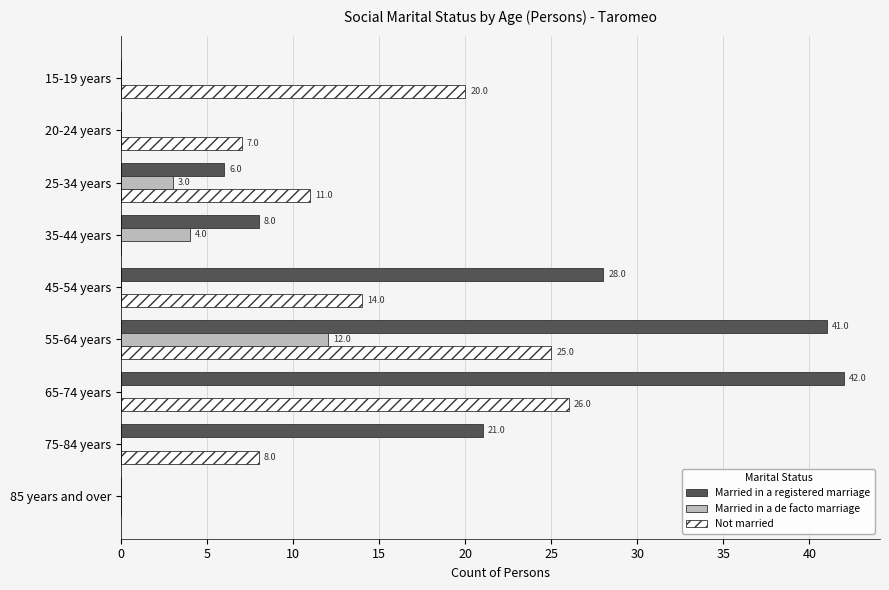

What is the maximum value for Married in a registered marriage?

42